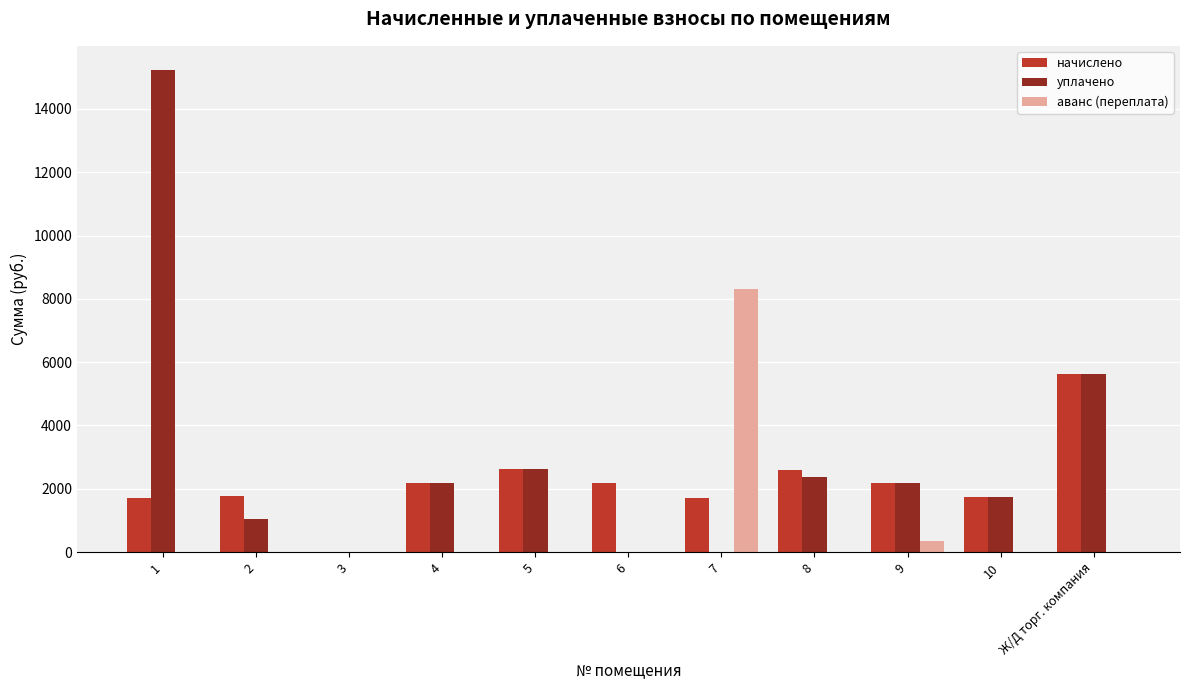

Which series has the largest total across all categories?

уплачено